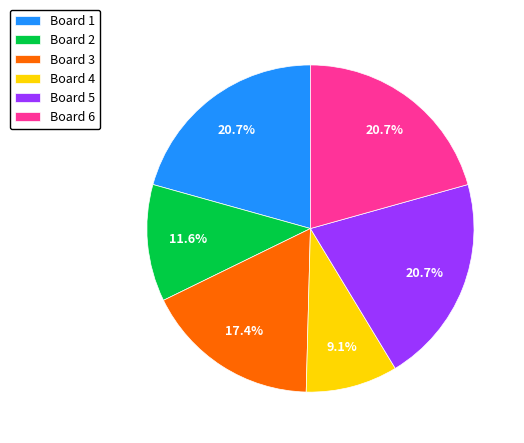

Which category has the smallest portion of the pie?

Board 4